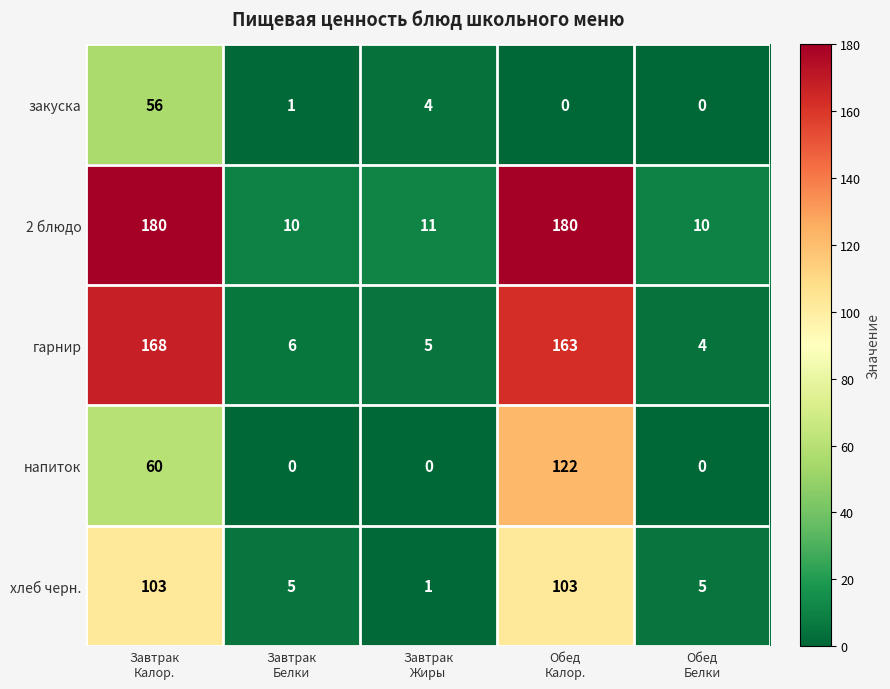

How many data points does each series have?

5